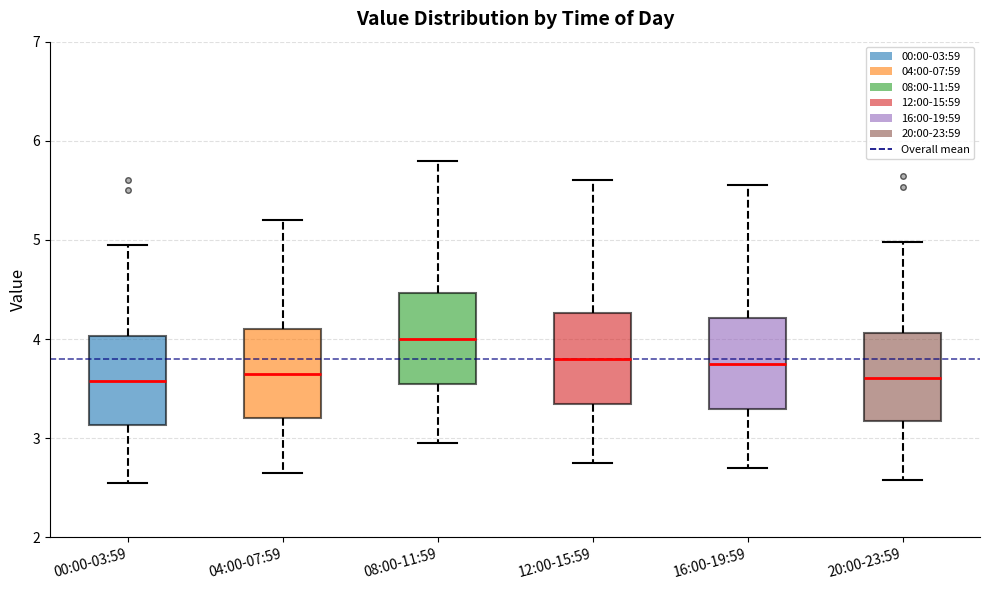

Reading left to right, transcribe this box plot: for each box, give where its median line is, the range the box spans, and where its two whiskers end, as read against the y-axis. The values are not printed on the chart, so give them approximately, as read against the axis.

00:00-03:59: median 3.6, box 3.1 to 4.0, whiskers 2.6 to 5.0
04:00-07:59: median 3.7, box 3.2 to 4.1, whiskers 2.7 to 5.2
08:00-11:59: median 4.0, box 3.6 to 4.5, whiskers 3.0 to 5.8
12:00-15:59: median 3.8, box 3.4 to 4.3, whiskers 2.8 to 5.6
16:00-19:59: median 3.8, box 3.3 to 4.2, whiskers 2.7 to 5.6
20:00-23:59: median 3.6, box 3.2 to 4.1, whiskers 2.6 to 5.0